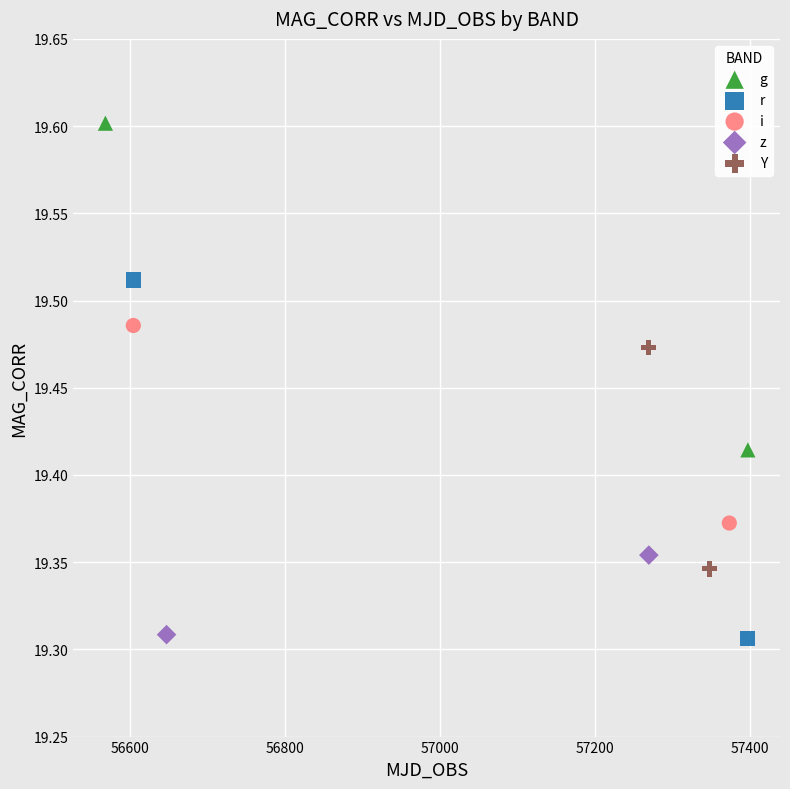

What are all the series names shown in the legend?

g, r, i, z, Y